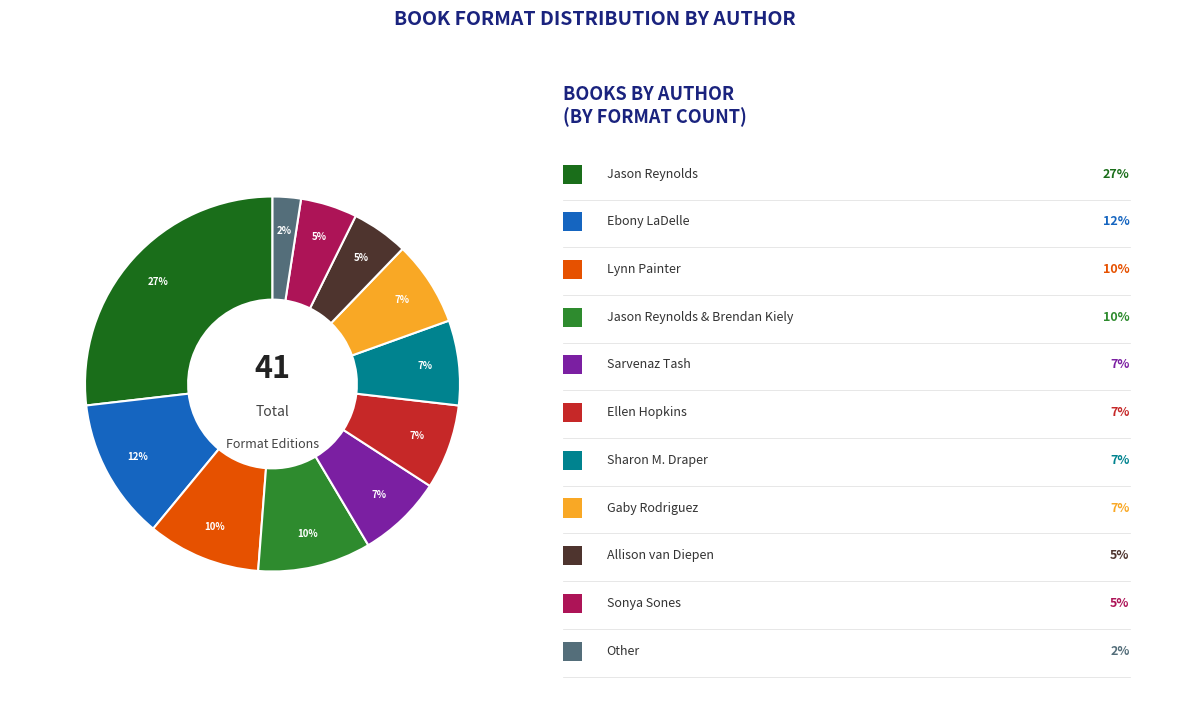

To the nearest percent, what is the average slice percentage?

9%